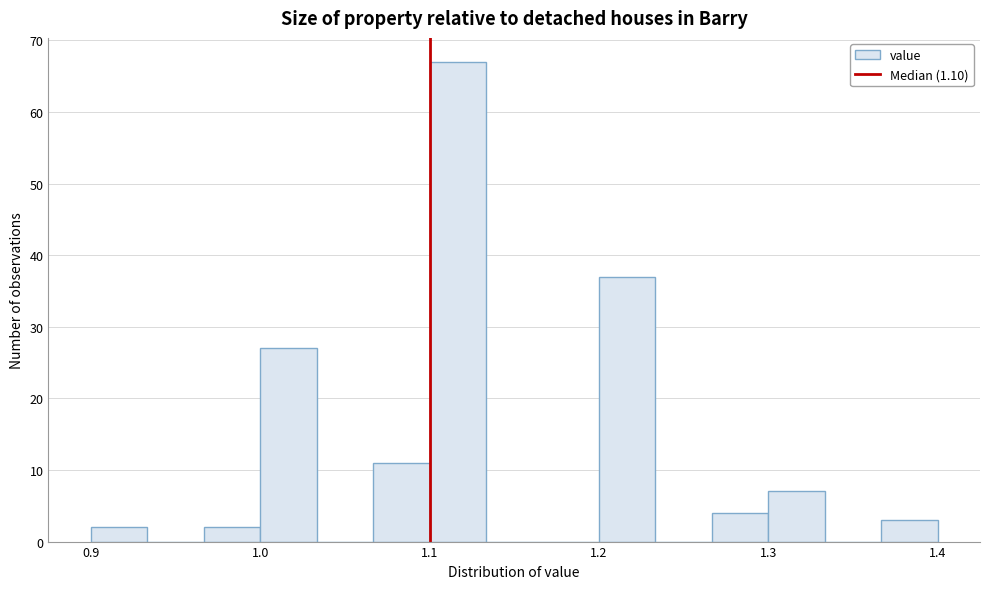

Read against the x-axis, roughly where is the centre of the tallest bar?

1.12